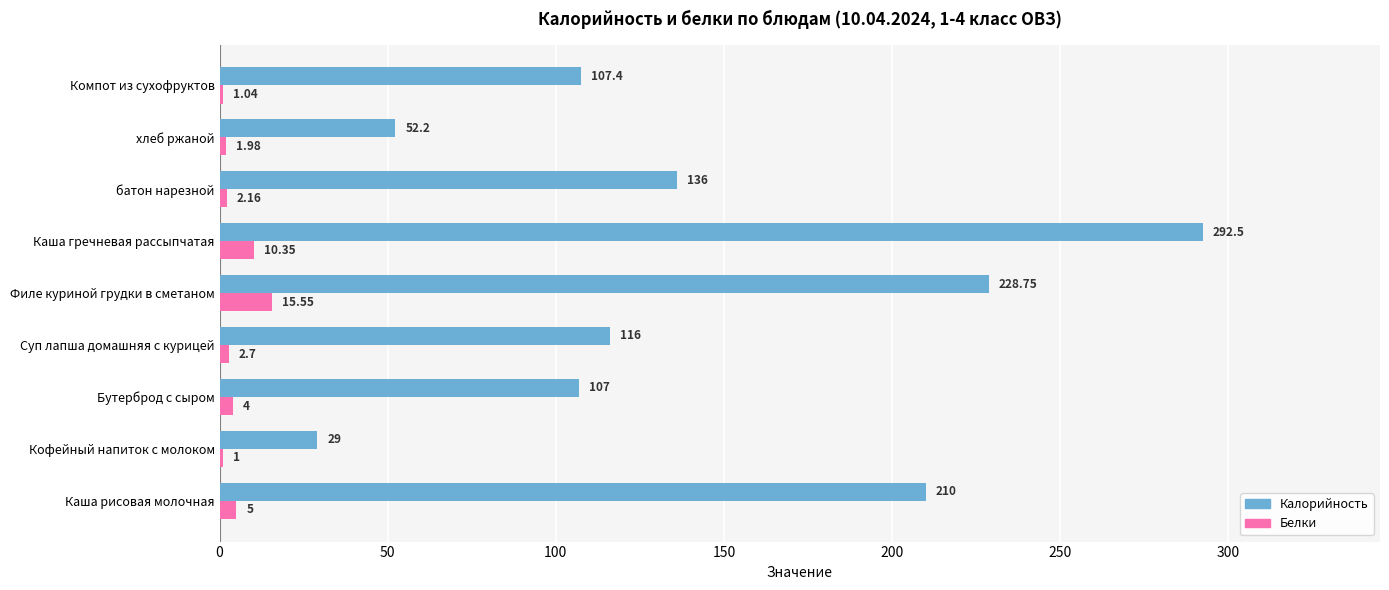

What is the average value of the Калорийность series?

142.1